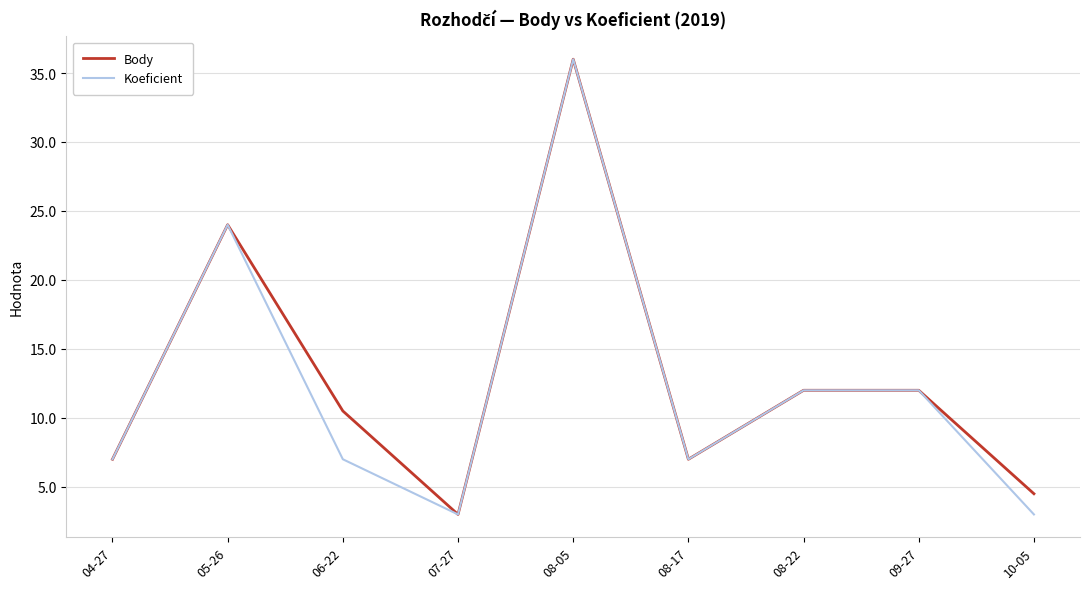

At which label does Body reach its minimum?

07-27